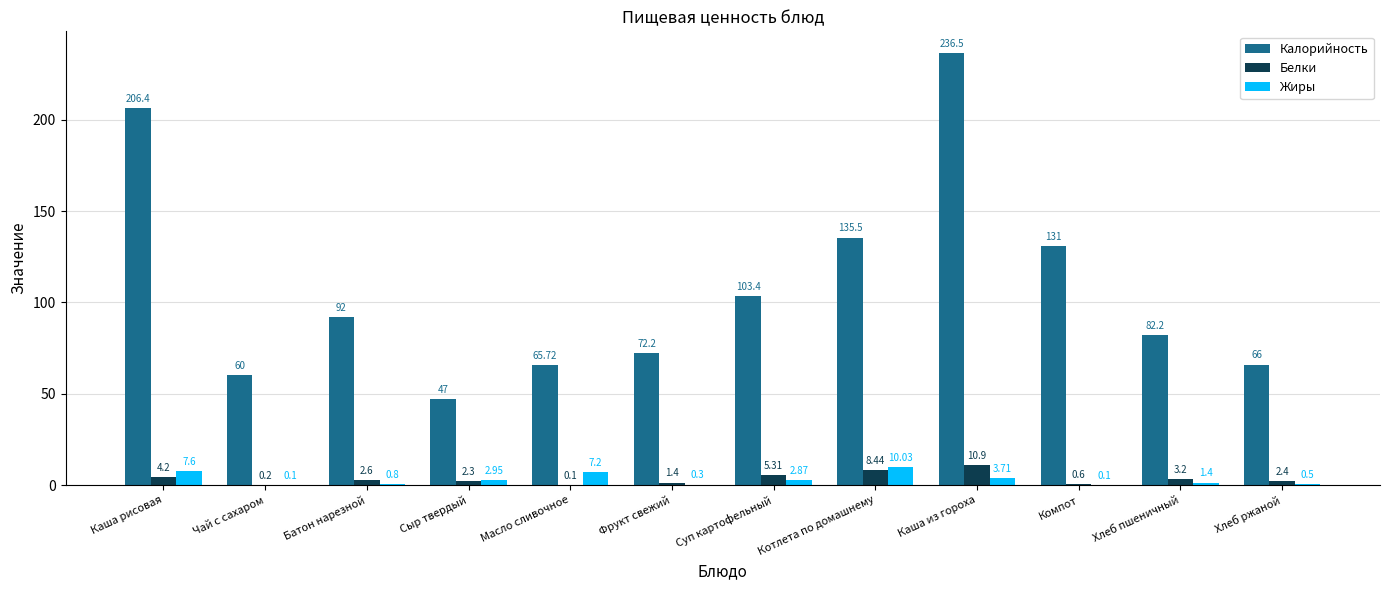

Which category has the highest value across all series?

Каша из гороха